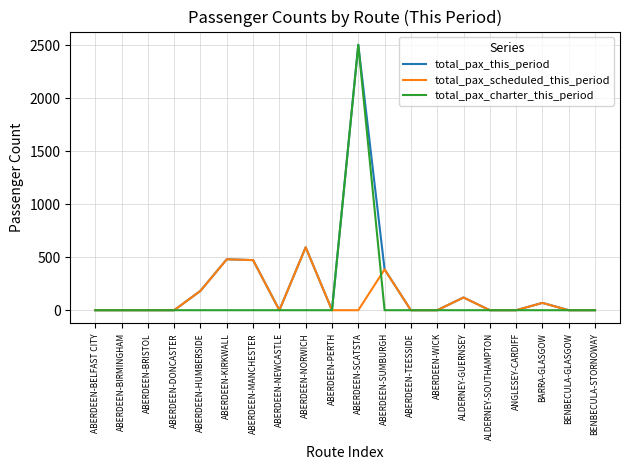

What is the spread (max minus min) of values at ALDERNEY-GUERNSEY?

120